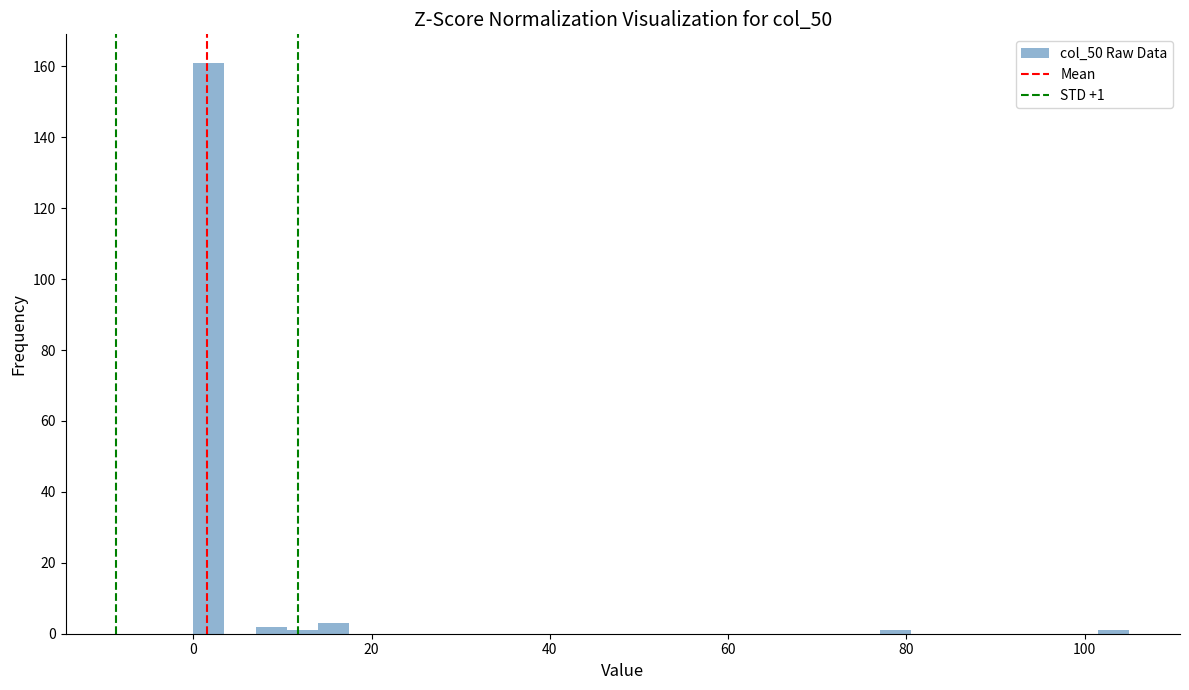

Read against the x-axis, roughly where is the centre of the tallest bar?

2